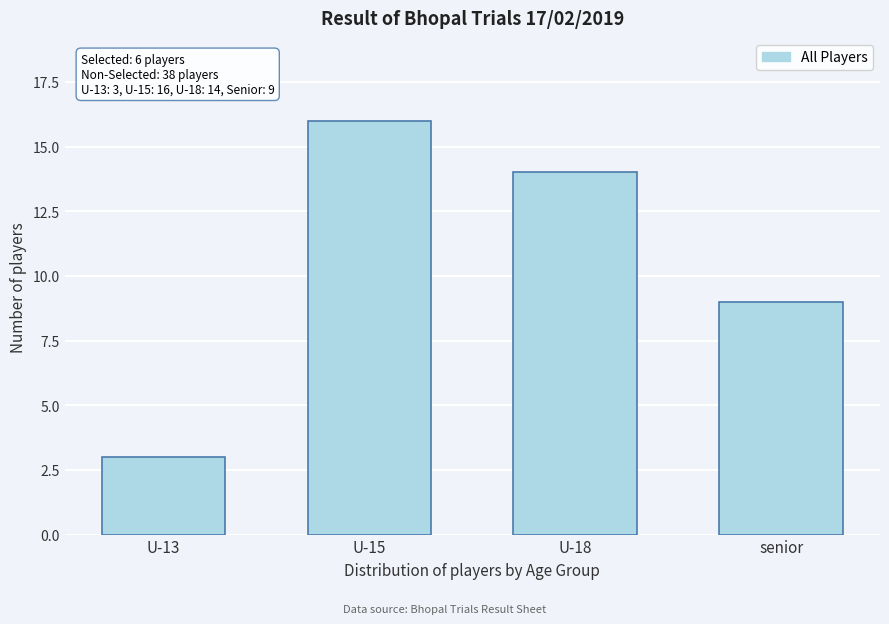

Reading right to left, extract all data points from this chart.

senior=9	U-18=14	U-15=16	U-13=3